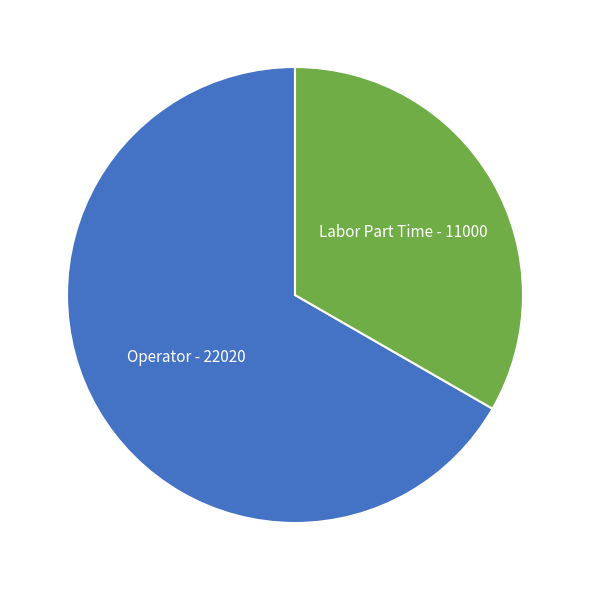

How many segments does this pie chart have?

2